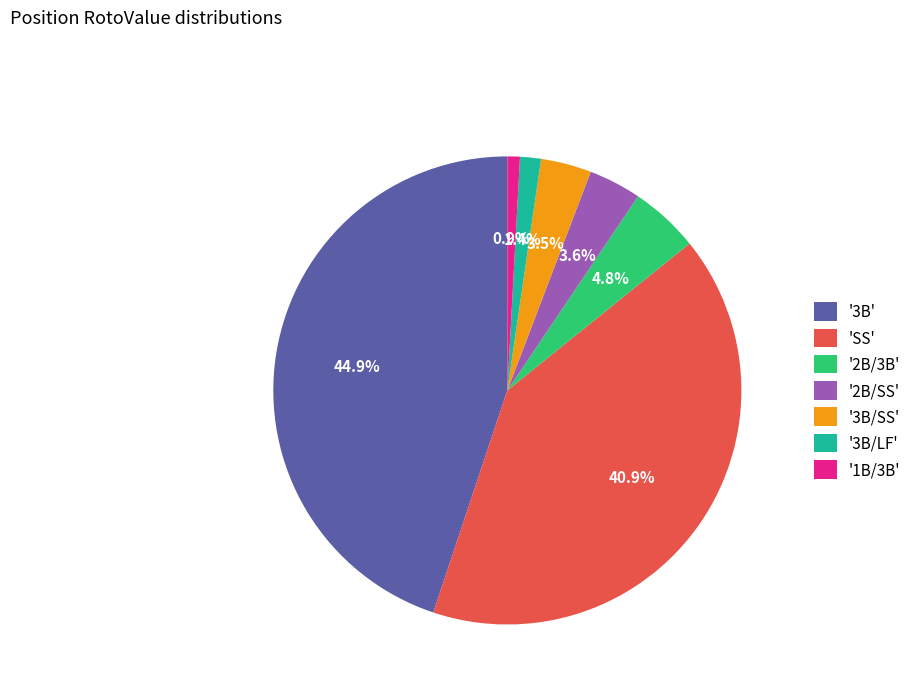

What is the largest slice in the pie chart?

'3B'